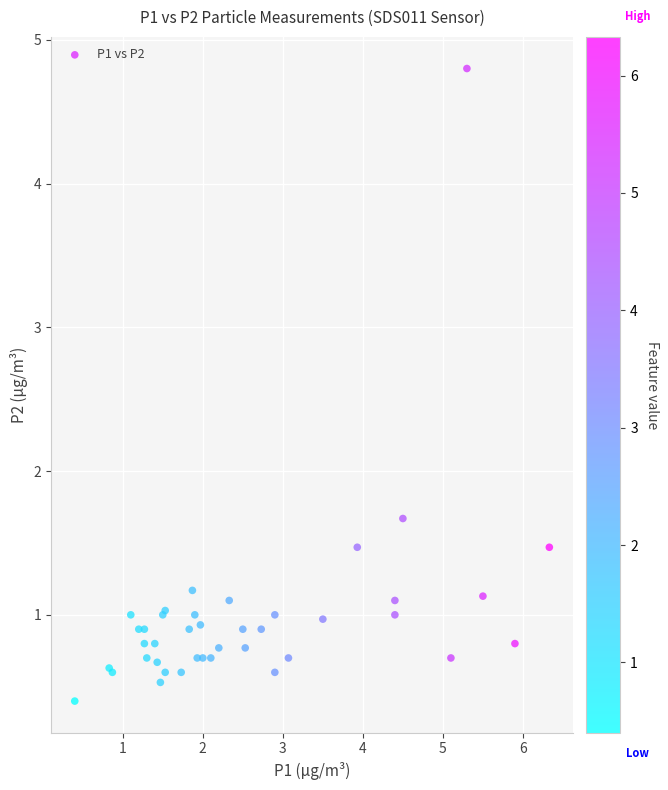

What Y value in the scatter plot is closest to 2?

1.7